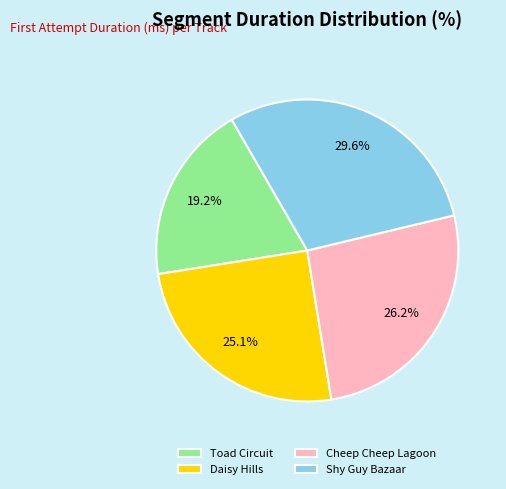

Does Shy Guy Bazaar account for over 50% of the chart?

No